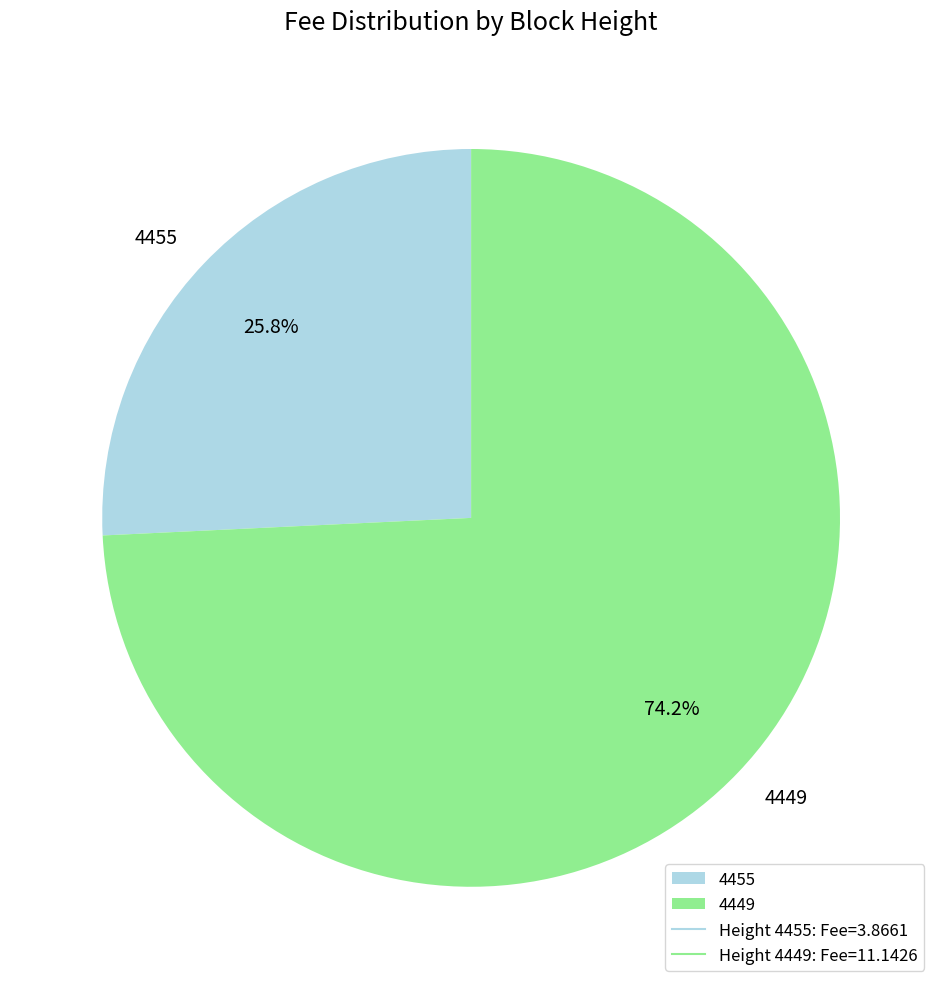

To the nearest percent, what percentage of the pie is 4449?

74%